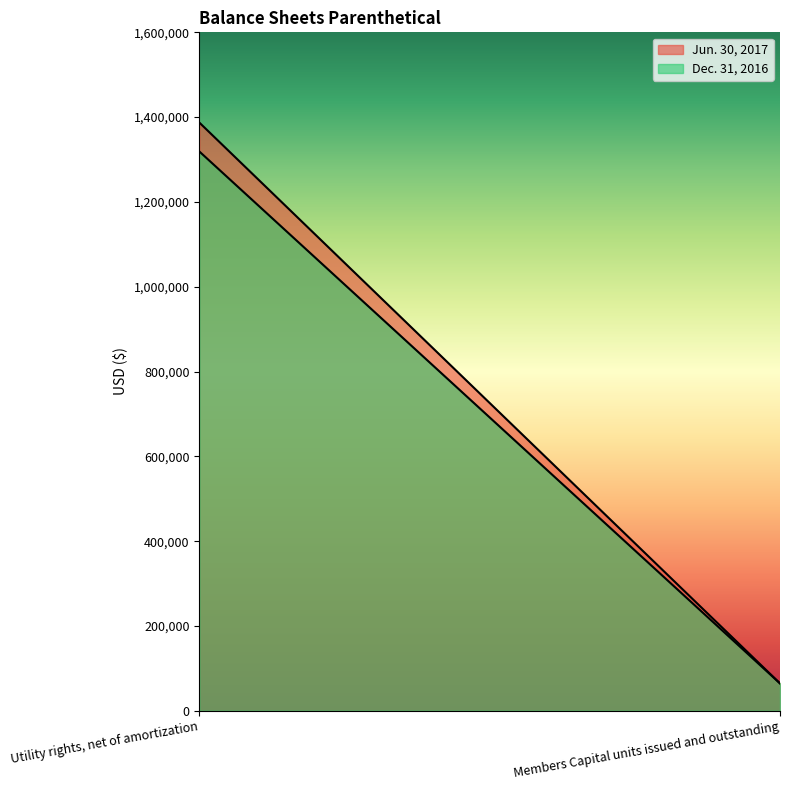

What is the difference between the Dec. 31, 2016 values at Members Capital units issued and outstanding and Utility rights, net of amortization?

1254632